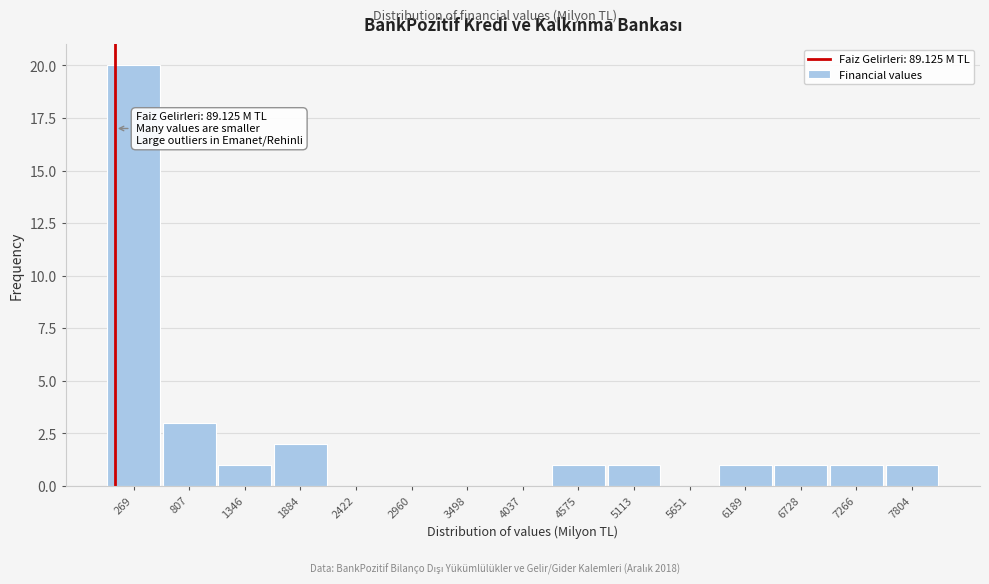

Which range on the x-axis has the tallest bar?

0 to 500